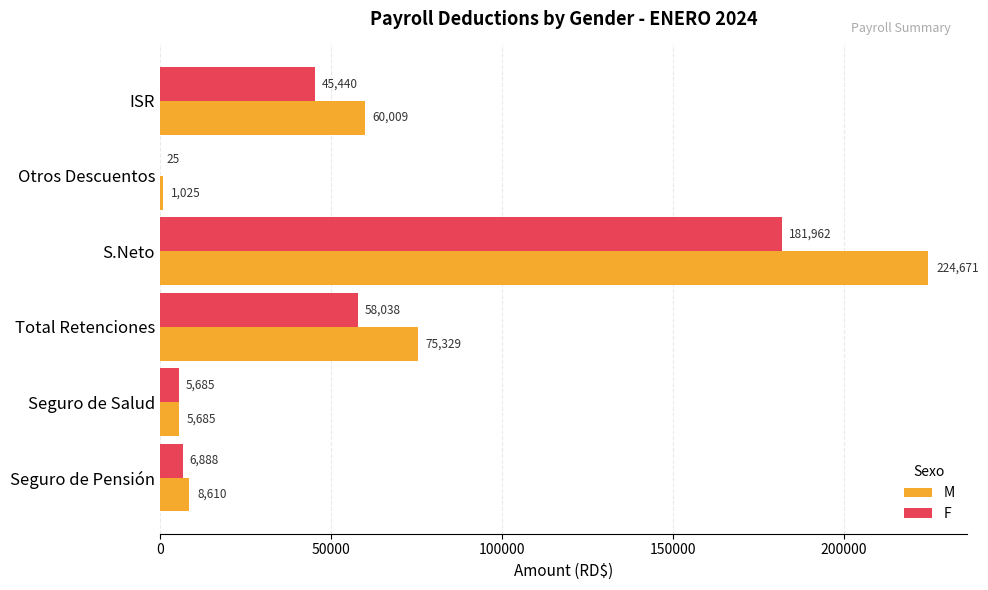

At which category is the sum across all series the highest?

S.Neto